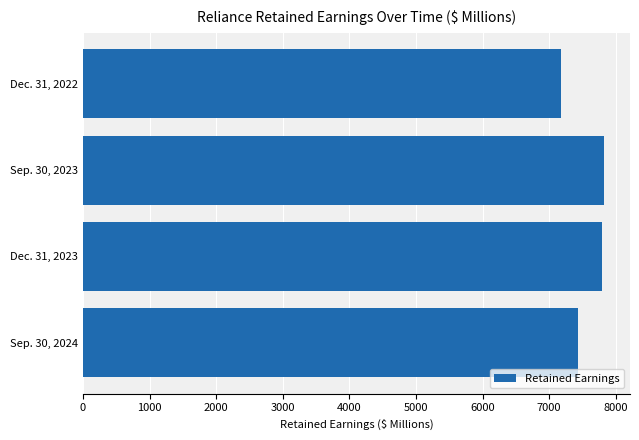

What is the minimum value shown in the chart?

7173.6